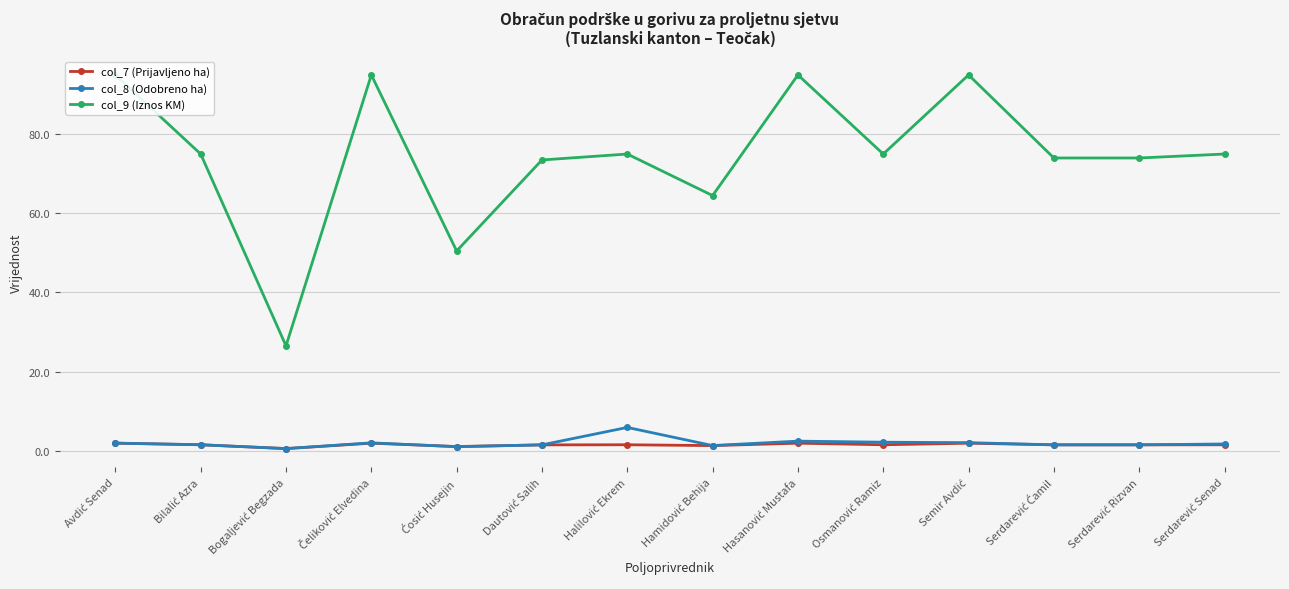

Which series changed the most between Bilalić Azra and Hasanović Mustafa?

col_9 (Iznos KM)